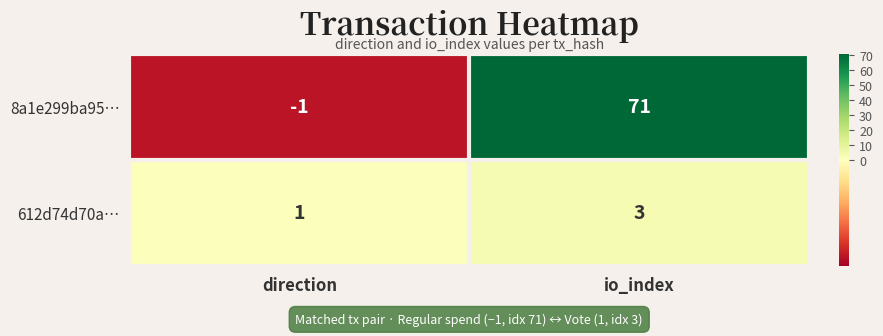

What is the difference between the 8a1e299ba95… values at io_index and direction?

72